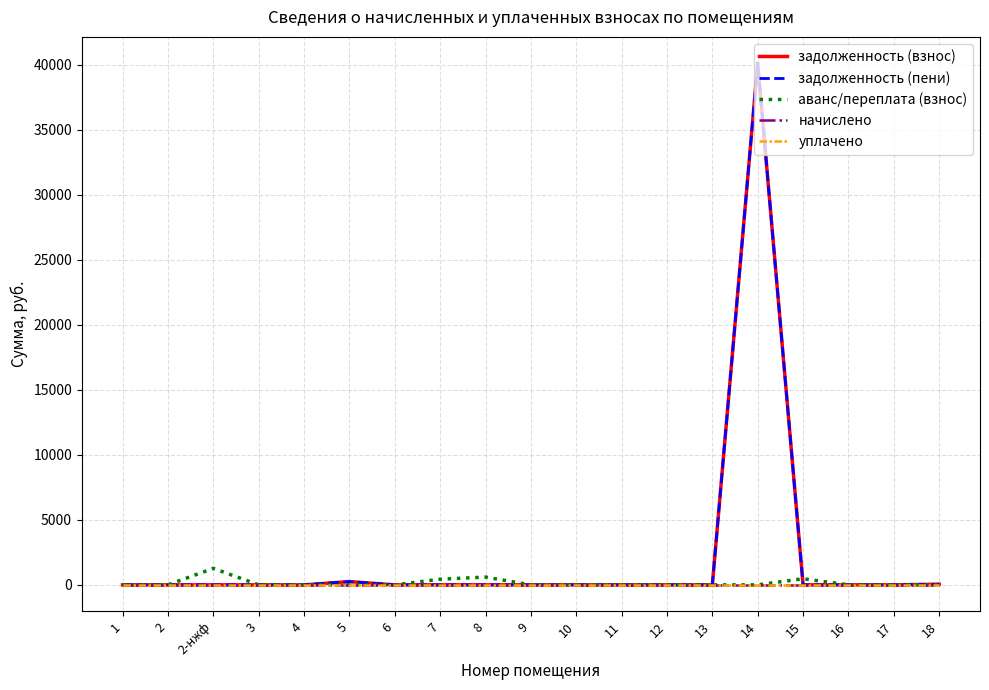

Which series has the largest range (max minus min)?

задолженность (взнос)